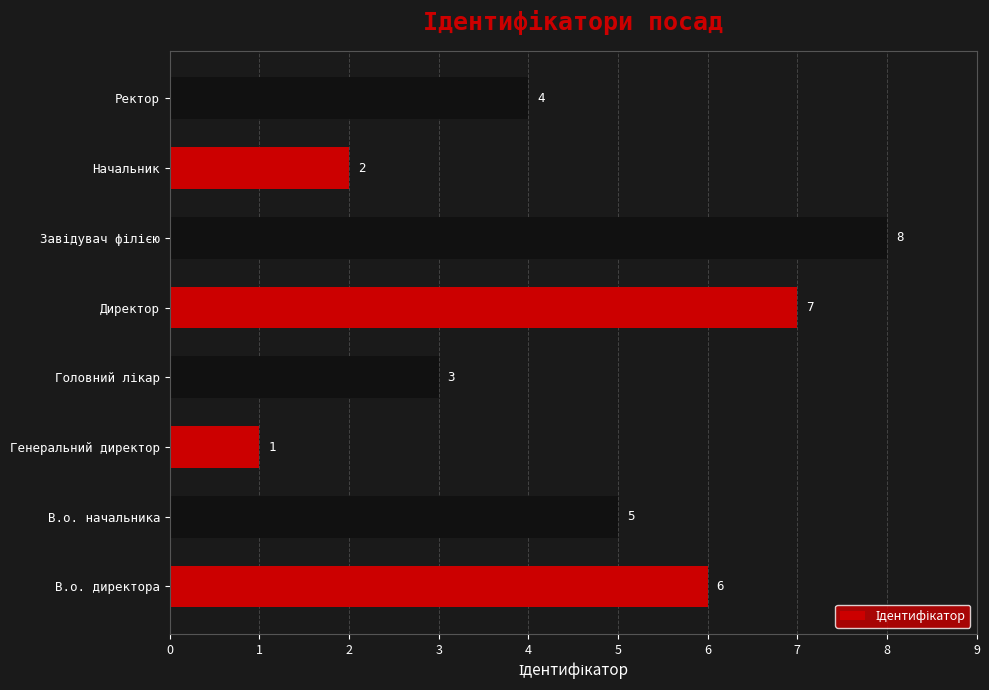

Are the bars grouped side by side (vs. stacked)?

No